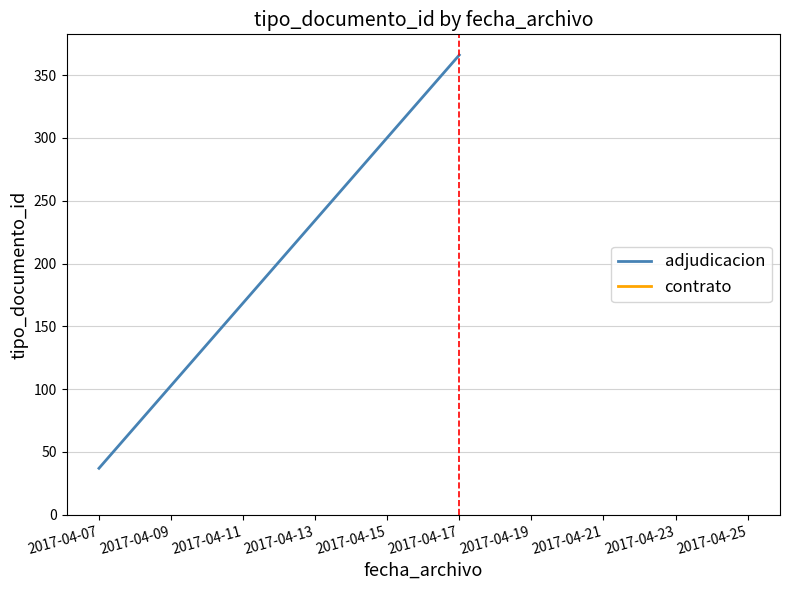

What is the value of the 2nd point from the left?

366